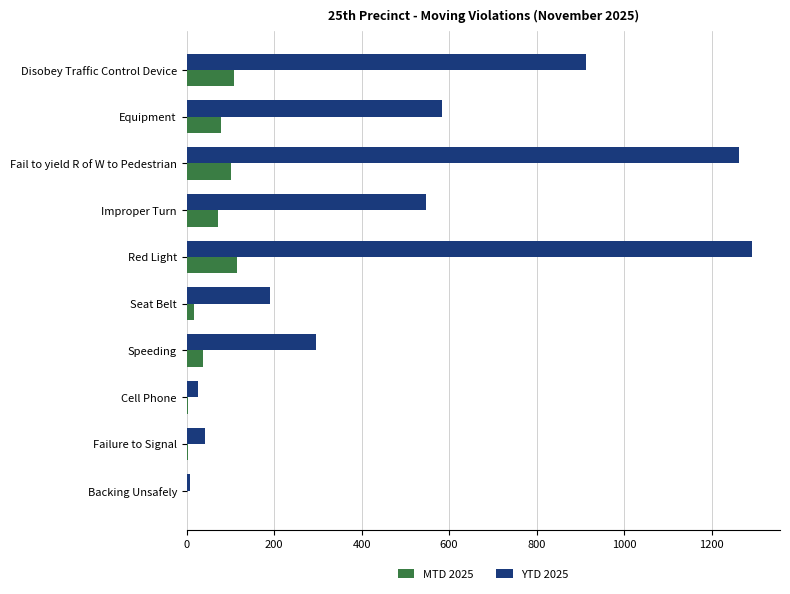

What is the highest value of the YTD 2025 series?

1292